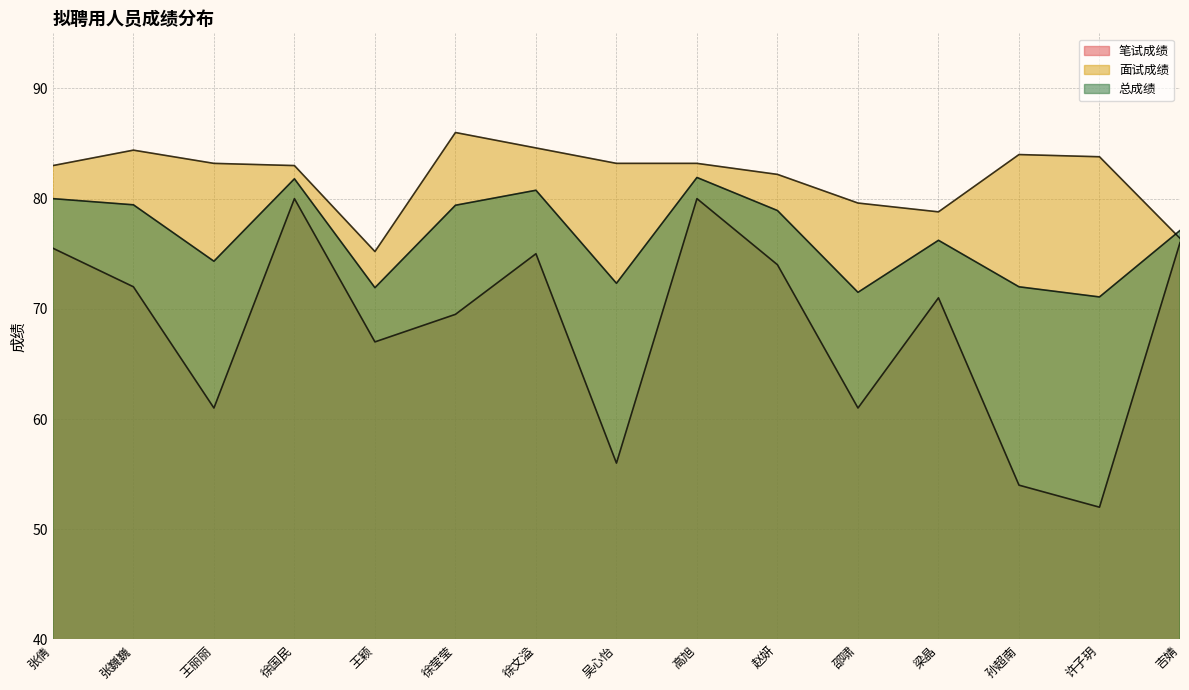

True or false: 笔试成绩 has more than 2 points higher than both neighbors.

True